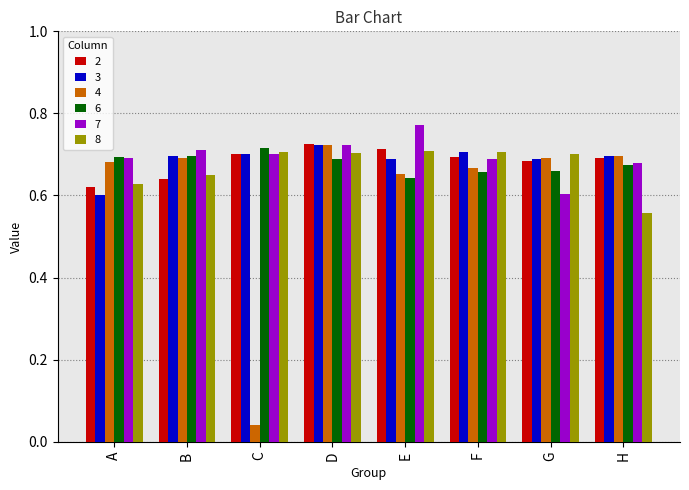

How many bars are there in total?

48